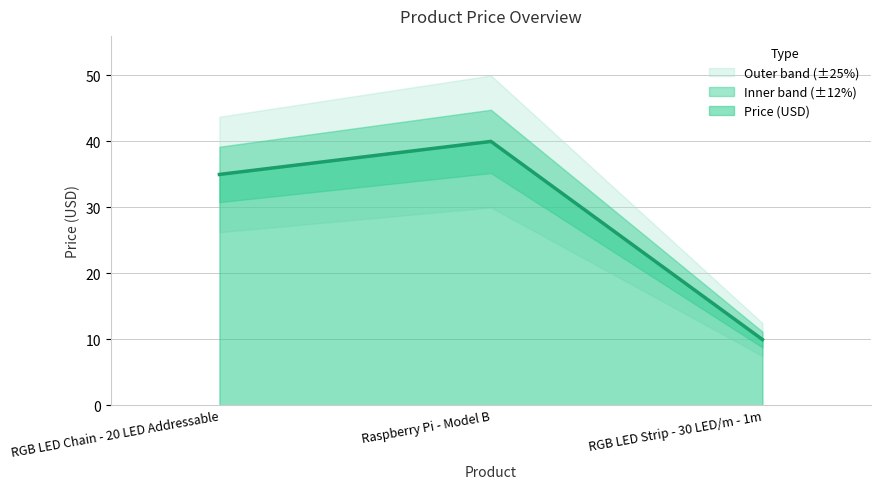

Rank the categories by Price (USD) value from highest to lowest.

Raspberry Pi - Model B, RGB LED Chain - 20 LED Addressable, RGB LED Strip - 30 LED/m - 1m